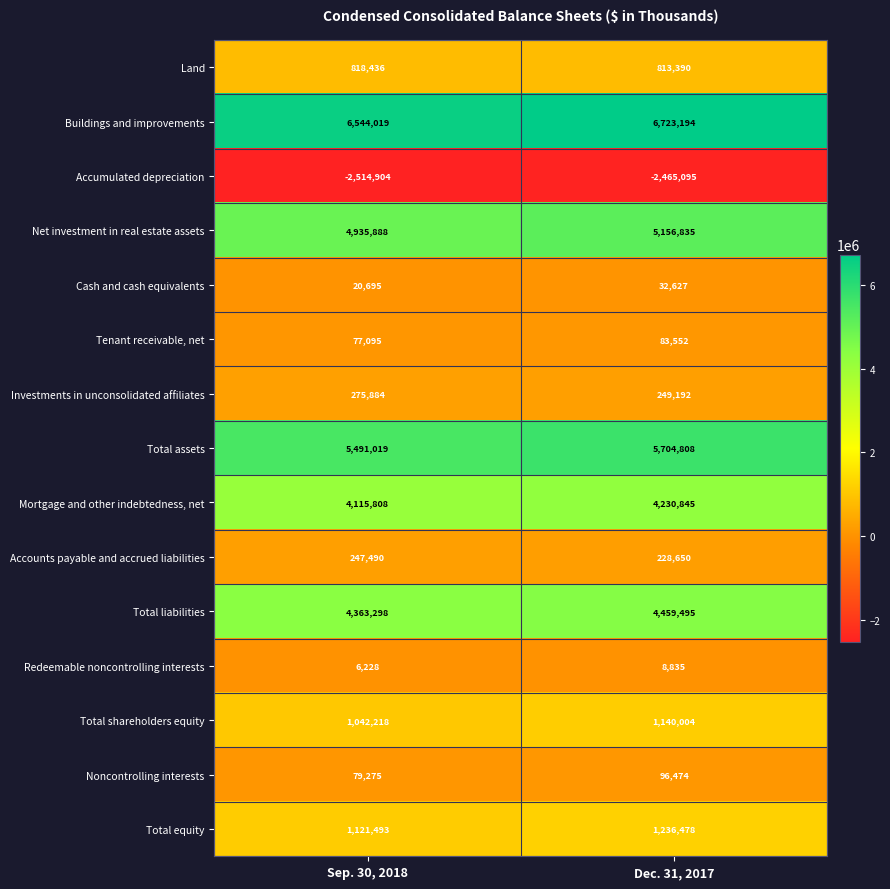

Which category has the lowest value in the Total shareholders equity series?

Sep. 30, 2018